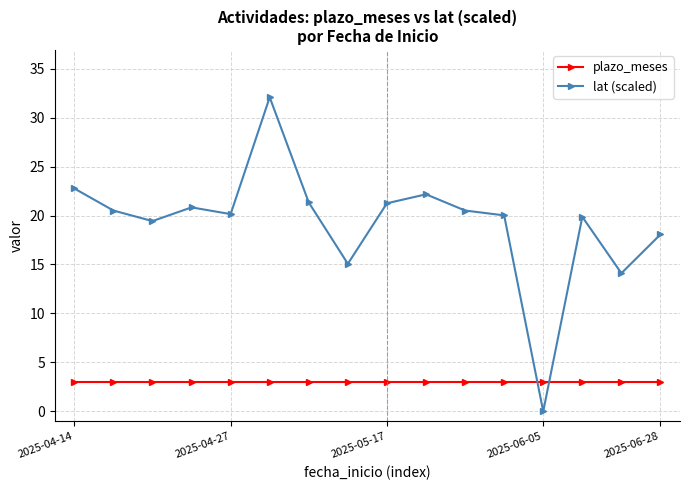

What is the sum of all plazo_meses values?

48.0